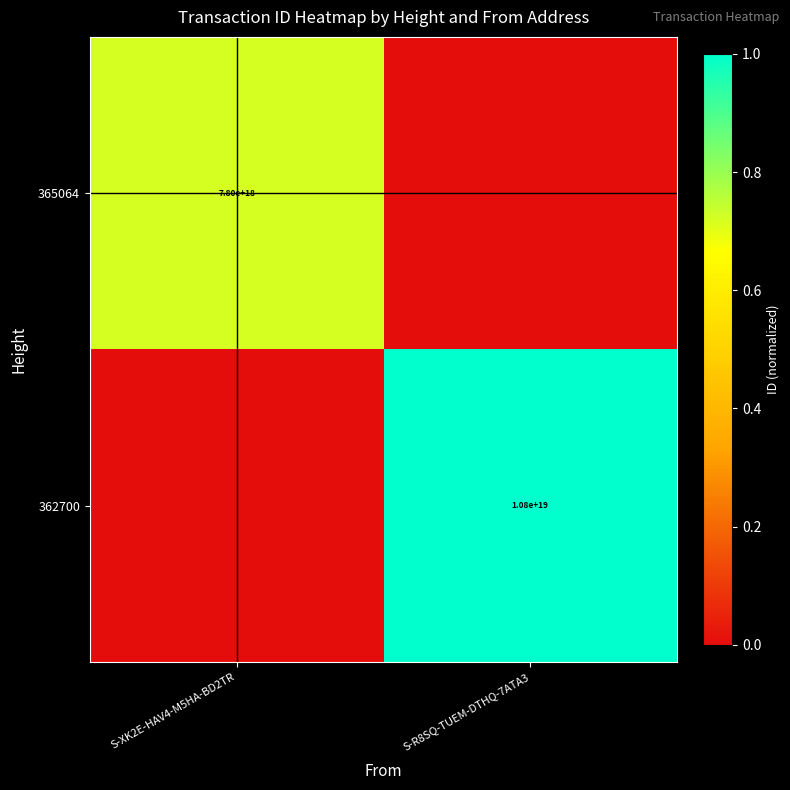

True or false: 365064 has a value of 7800000000000000000 at S-XK2E-HAV4-M5HA-BD2TR.

True